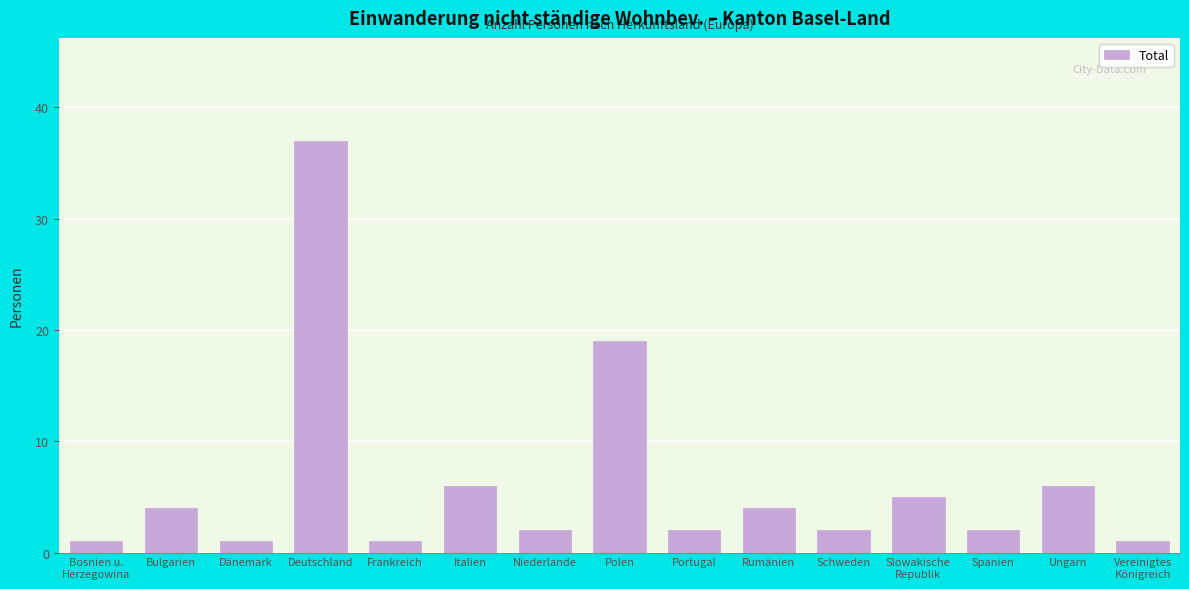

Reading left to right, list all the values displayed in this chart.

1	4	1	37	1	6	2	19	2	4	2	5	2	6	1